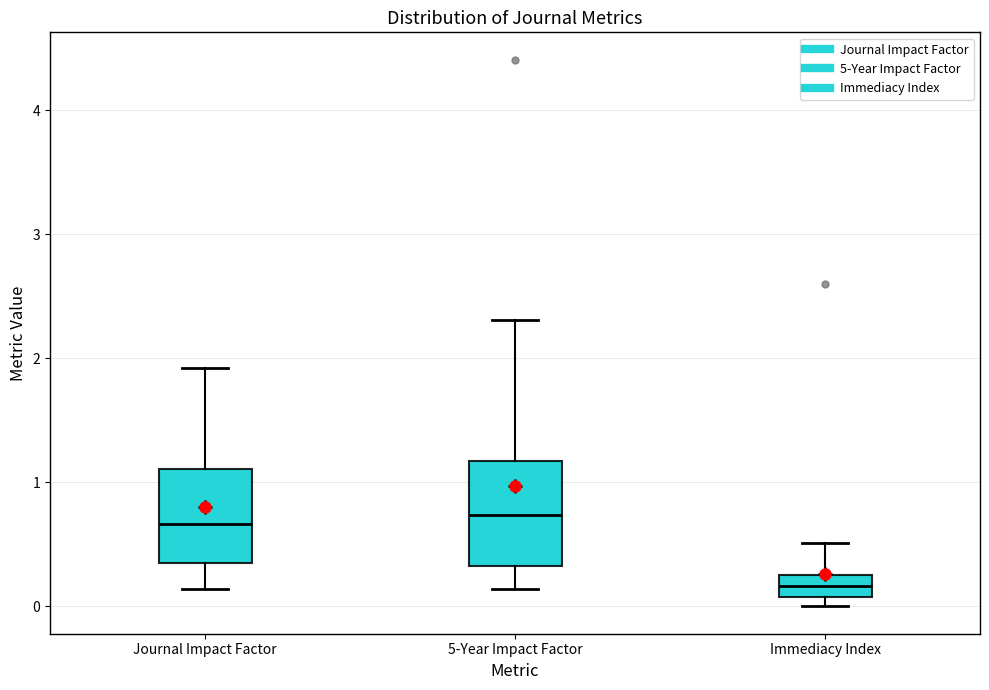

Reading left to right, read every box against the y-axis: the position of its median line, the range the box covers, and the ends of its whiskers. The values are not printed on the chart, so give them approximately, as read against the axis.

Journal Impact Factor: median 0.7, box 0.4 to 1.1, whiskers 0.1 to 1.9
5-Year Impact Factor: median 0.7, box 0.3 to 1.2, whiskers 0.1 to 2.3
Immediacy Index: median 0.2, box 0.1 to 0.3, whiskers 0.0 to 0.5